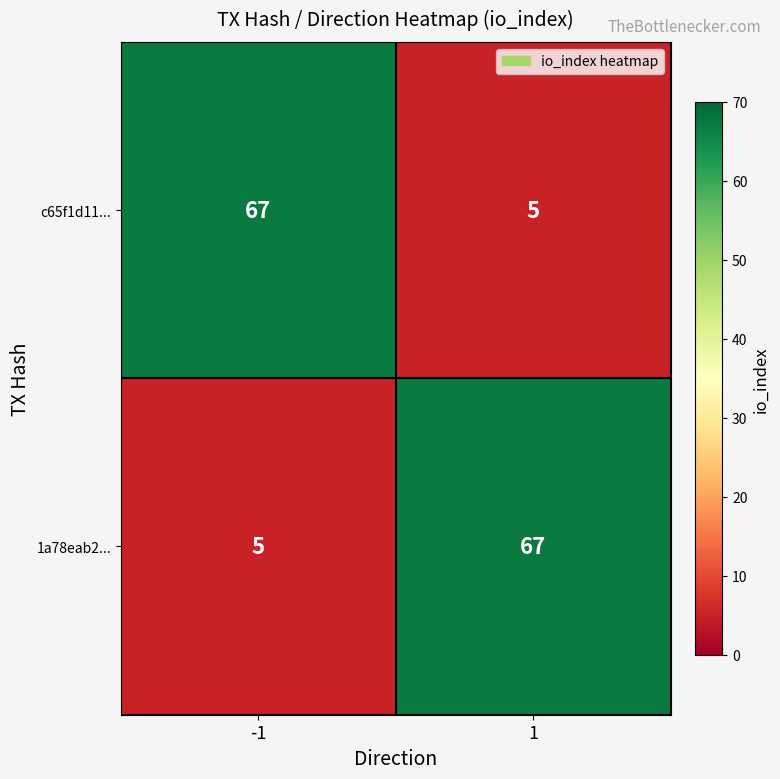

What is the spread (max minus min) of values at -1?

62